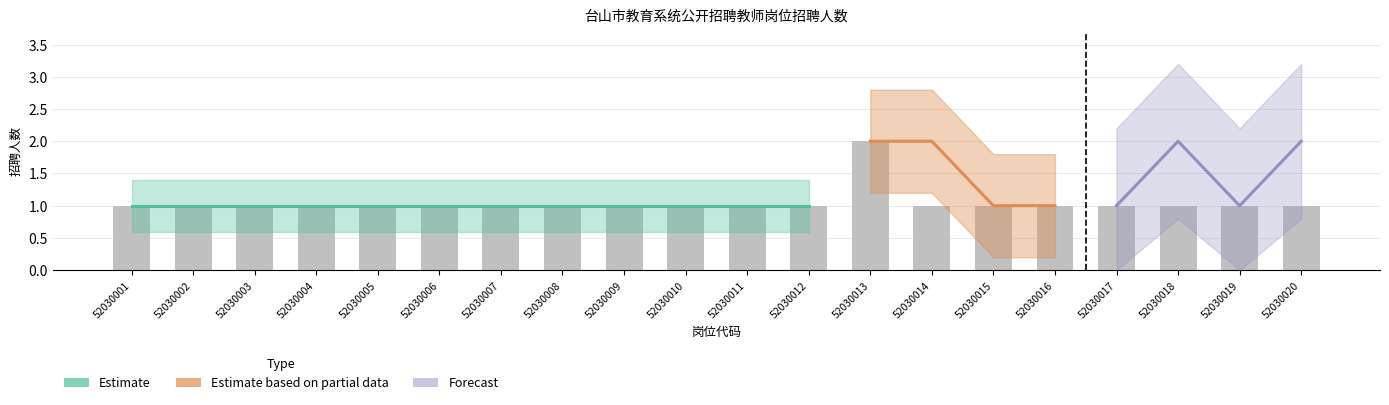

True or false: 招聘人数_partial has a value of 2 at 52030016.

False